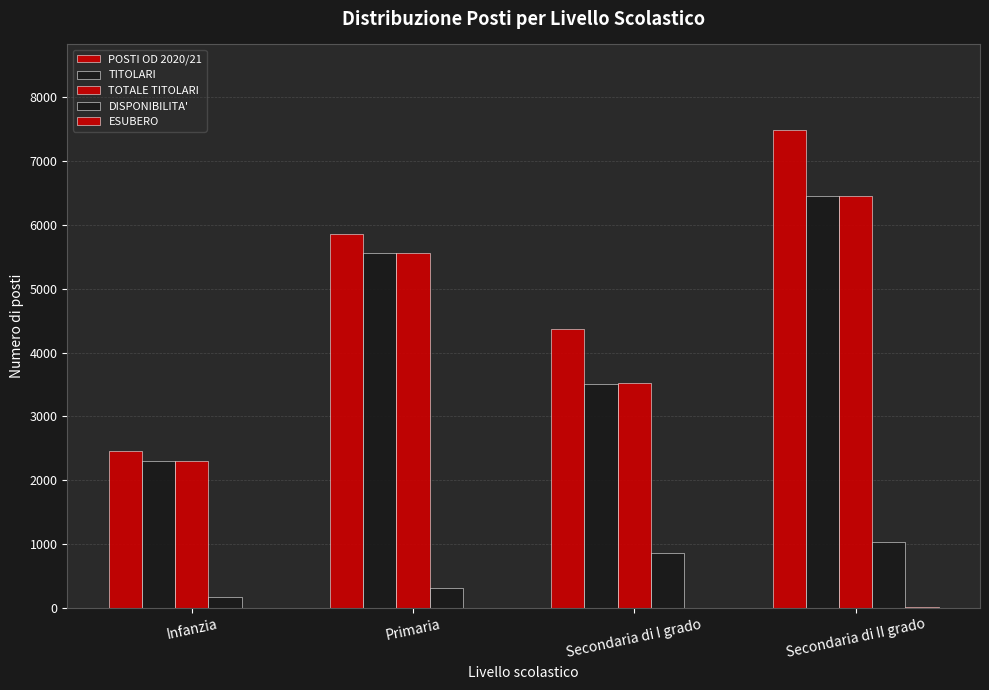

Rank the series at Primaria from lowest to highest value.

ESUBERO, DISPONIBILITA', TITOLARI, TOTALE TITOLARI, POSTI OD 2020/21